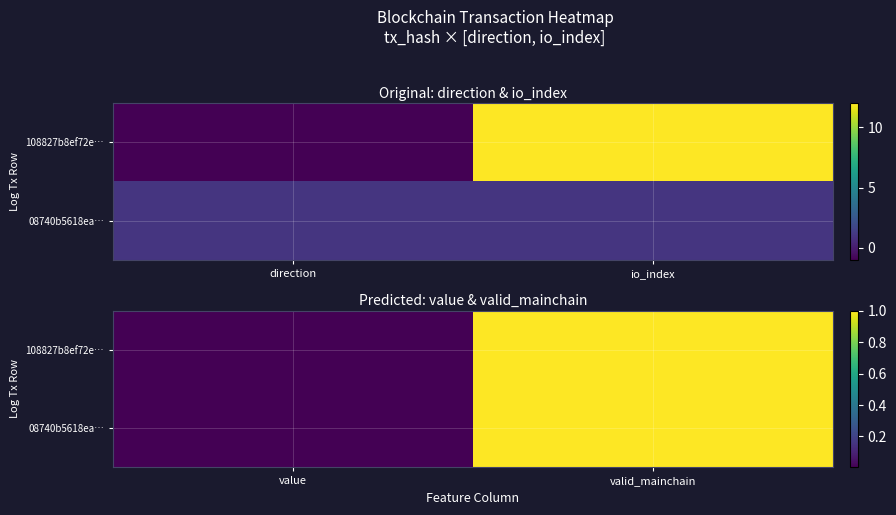

Which series has the largest total across all categories?

108827b8ef72e…